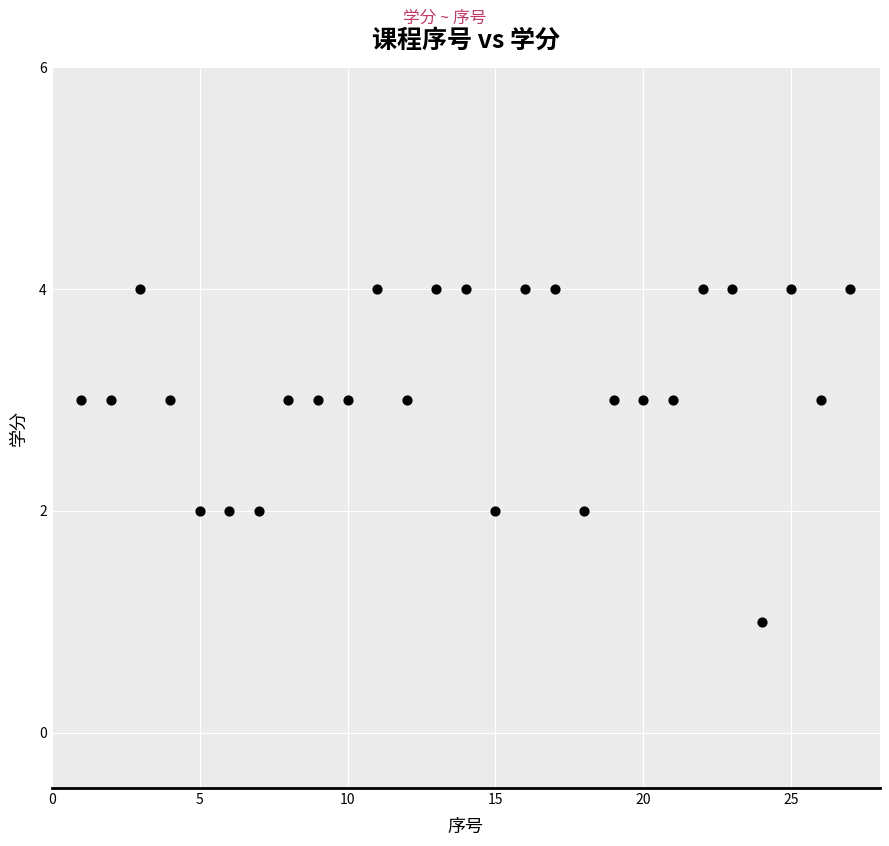

What is the range of X values (max minus min)?

26